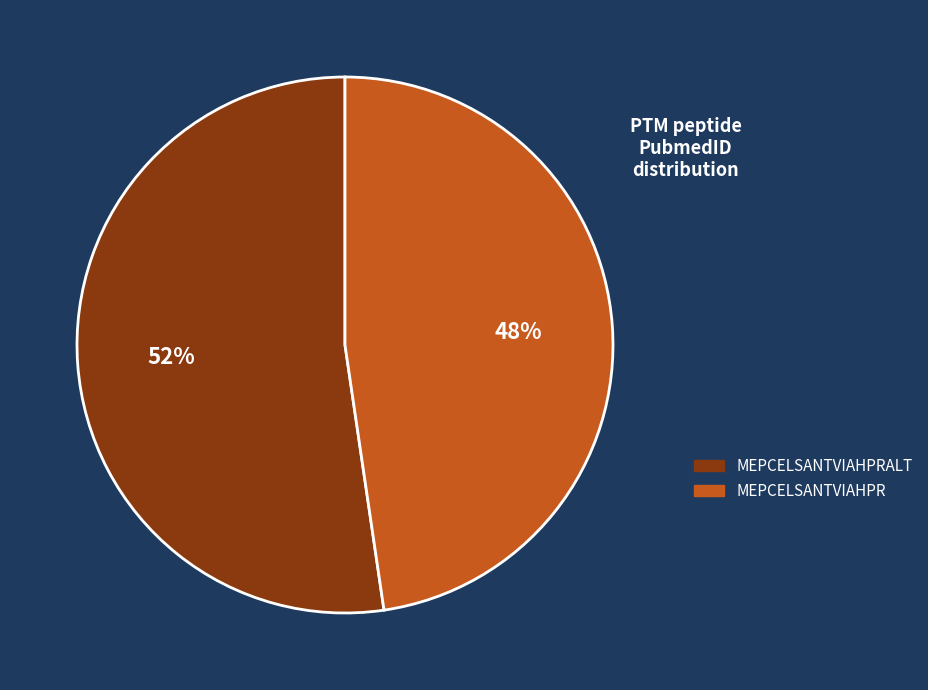

How many segments does this pie chart have?

2